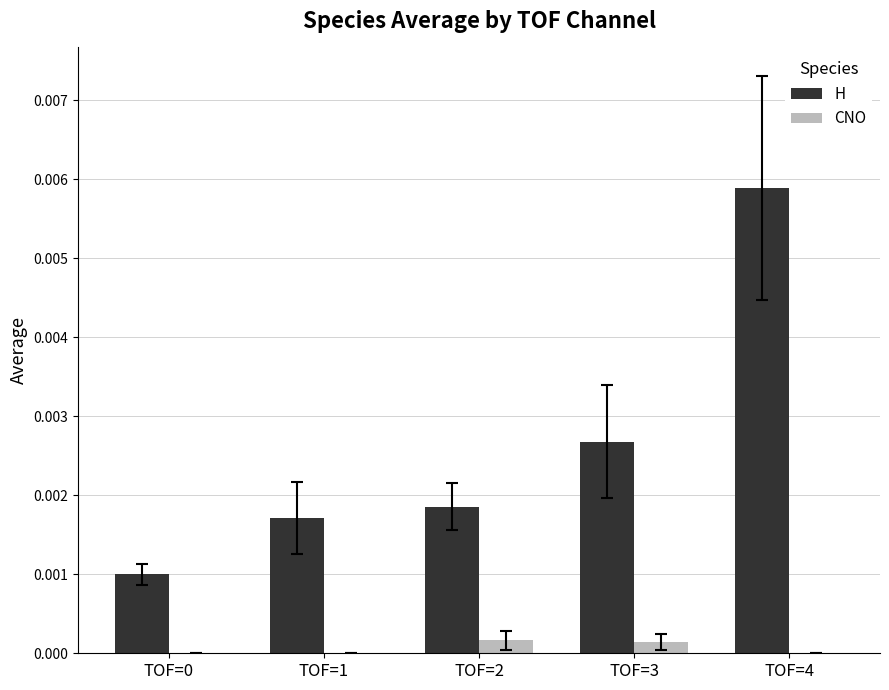

The CNO series shows 0.0 at TOF=0. True or false?

True